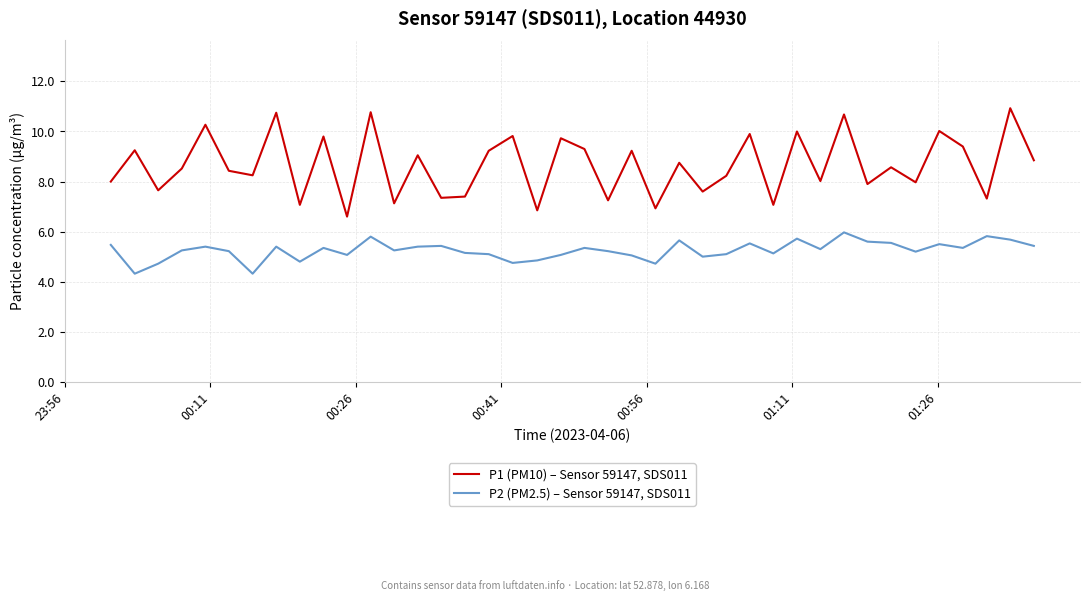

What is the difference between the maximum and minimum values in the P1 (PM10) – Sensor 59147, SDS011 series?

4.3